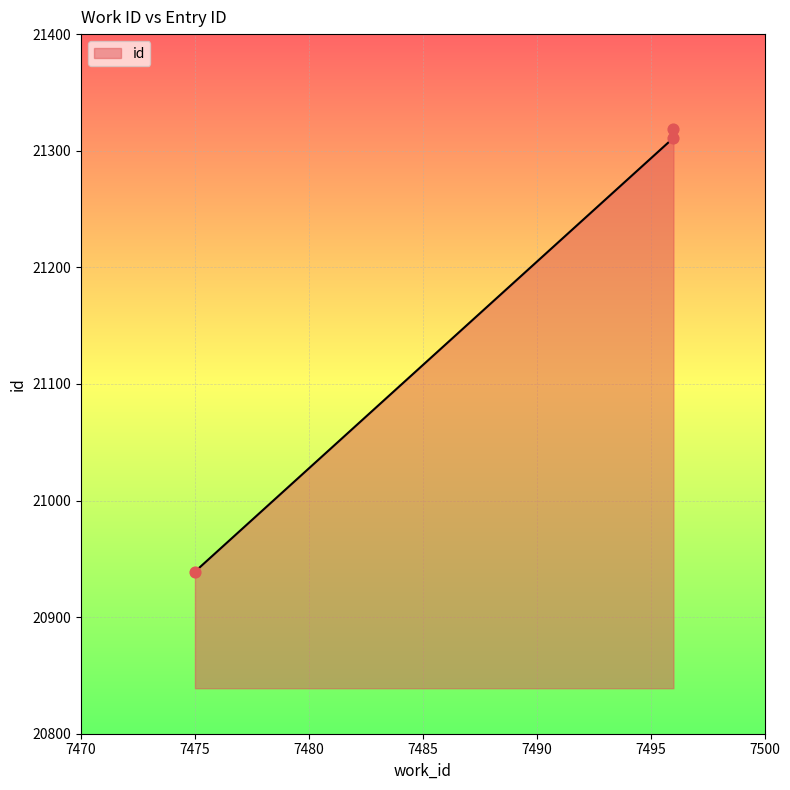

Between 7496 and 7496, which is larger?

7496